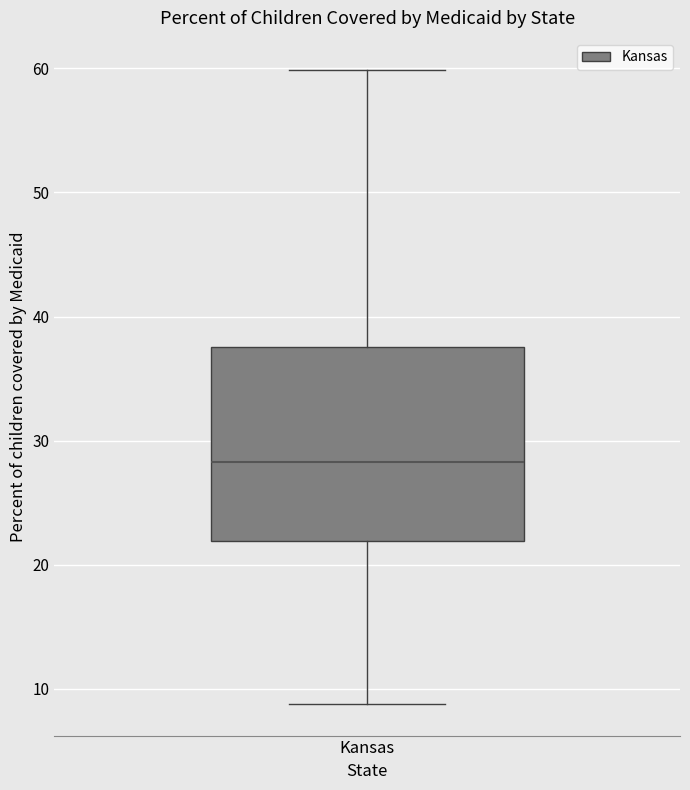

Read this box plot against the y-axis: the position of the median line, the range covered by the box, and the ends of both whiskers. The values are not printed on the chart, so give them approximately, as read against the axis.

median 28, box 22 to 38, whiskers 9 to 60